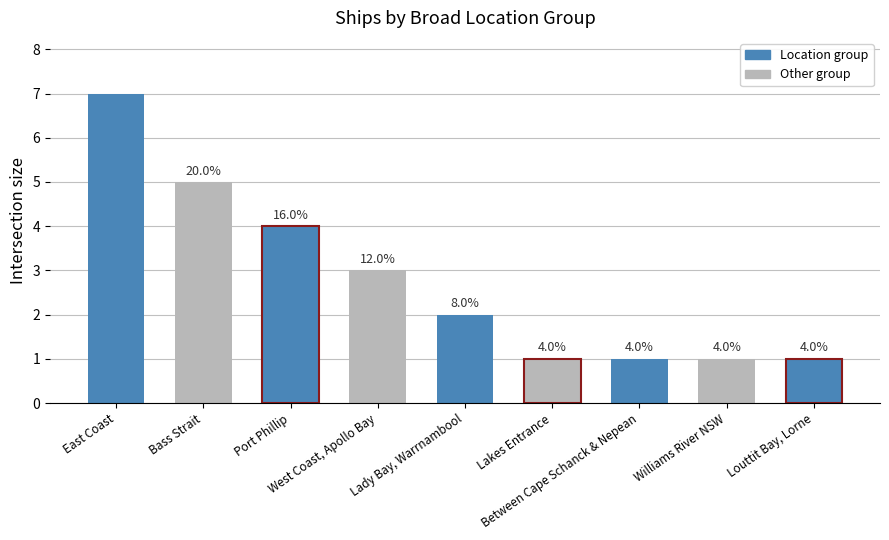

What is the ratio of the value at Lakes Entrance to the value at West Coast, Apollo Bay?

0.3